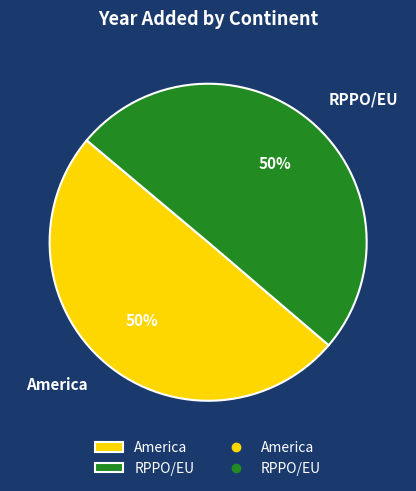

How many slices are in this pie chart?

2